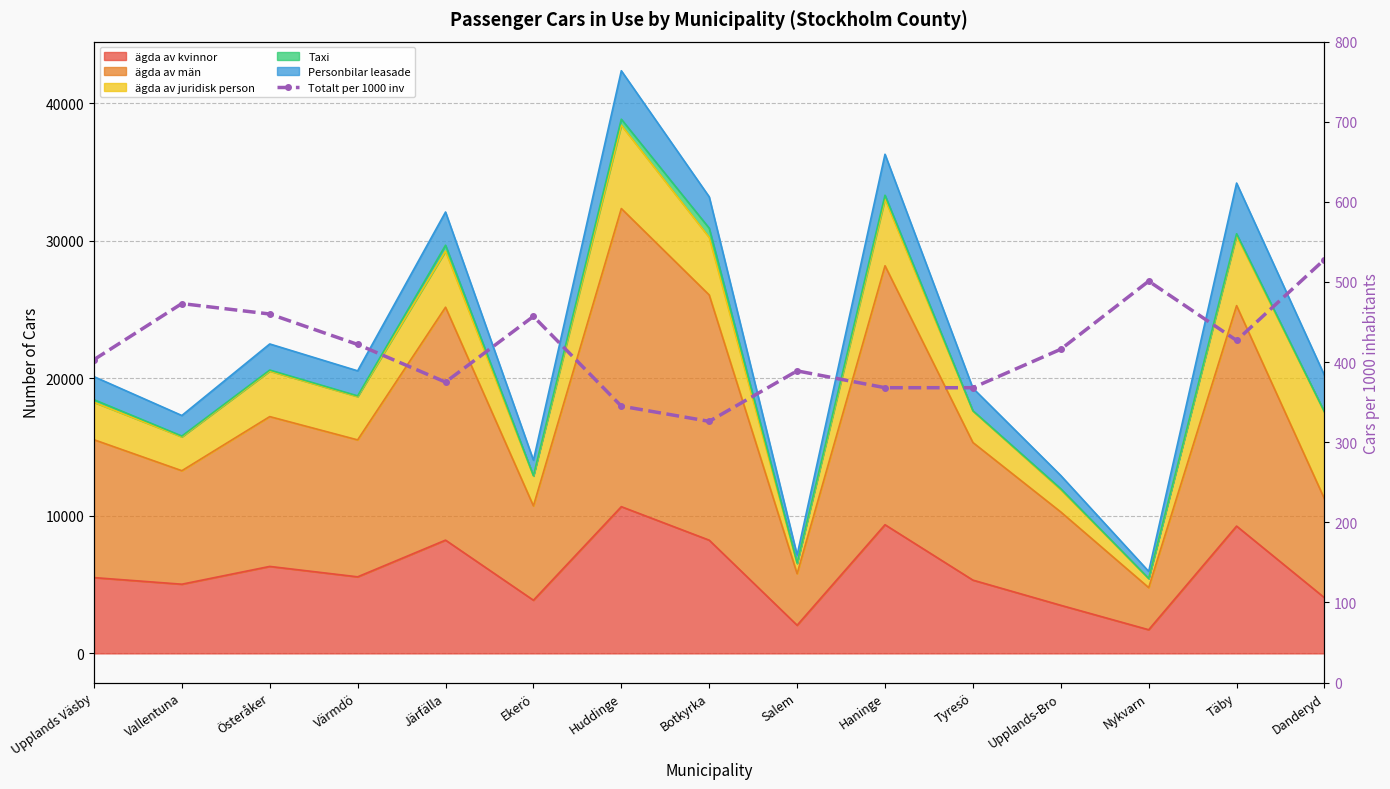

Which category has the lowest value across all series?

Botkyrka